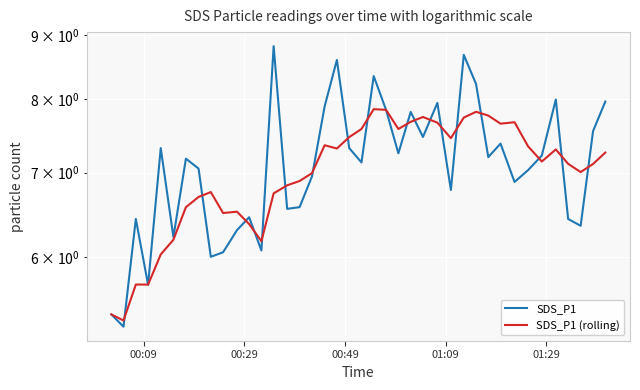

What is the greatest value displayed?

8.8